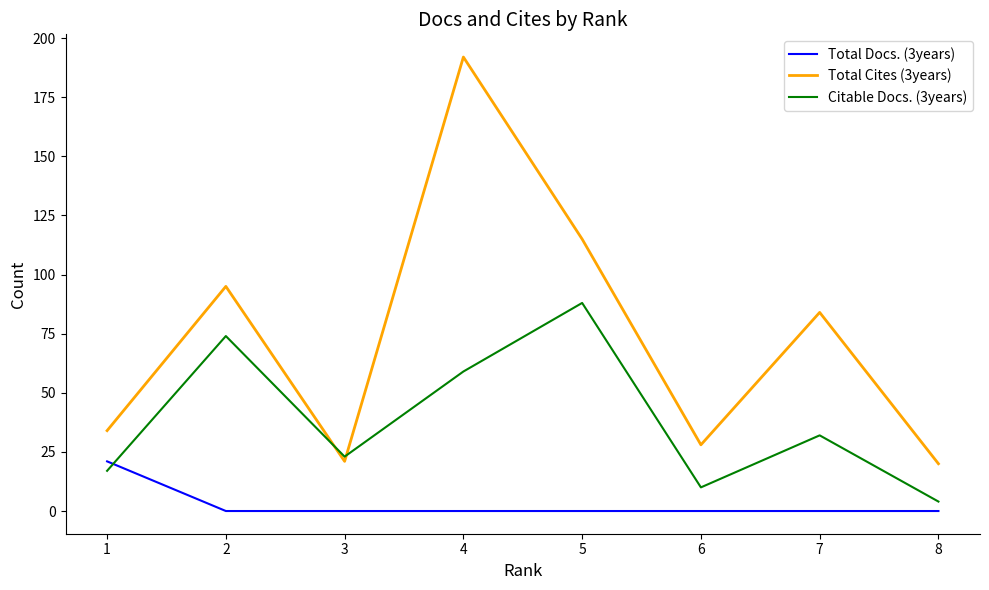

Where is the first local minimum for Total Cites (3years)?

3